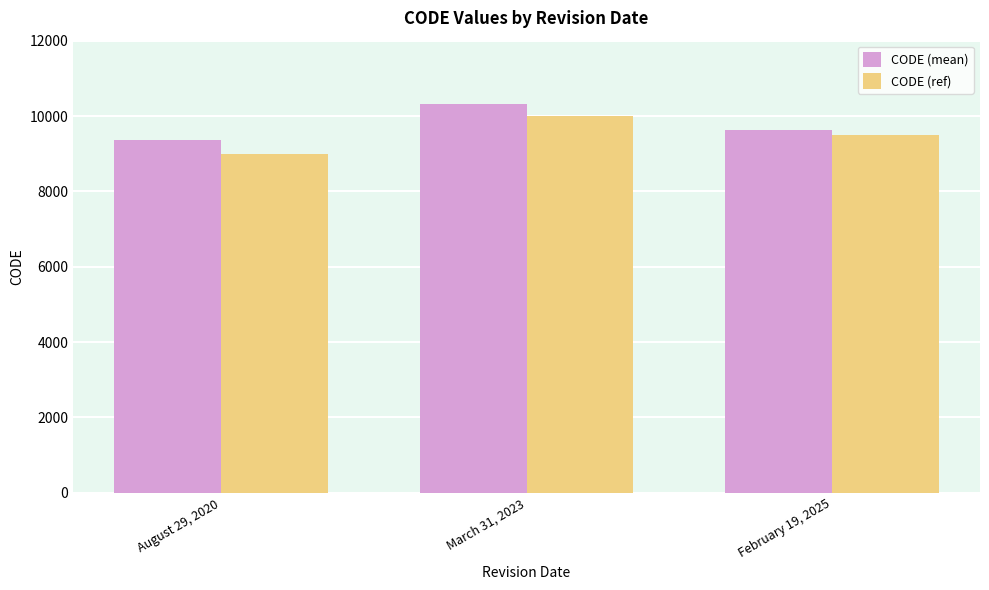

Which series has the largest total across all categories?

CODE (mean)